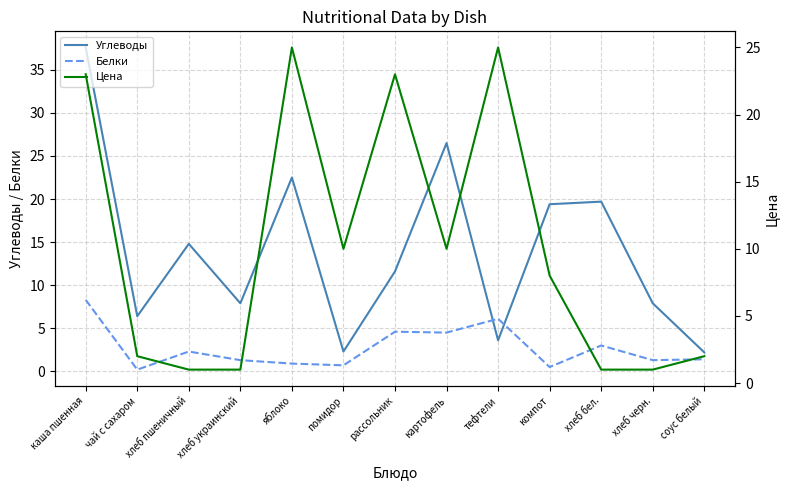

What is the sum of the Цена values at хлеб пшеничный and каша пшенная?

24.0